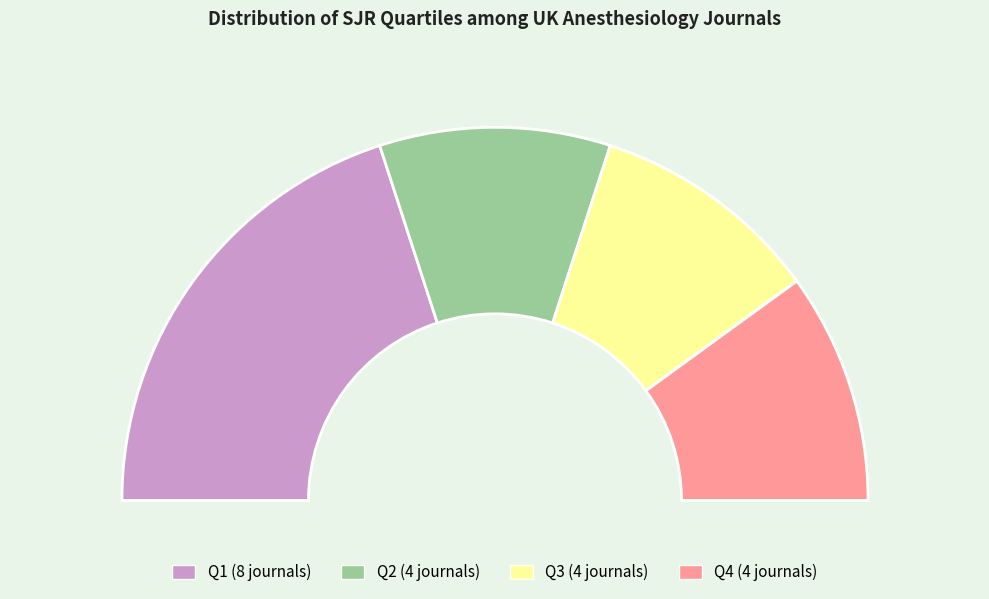

Does any single category account for the majority?

No